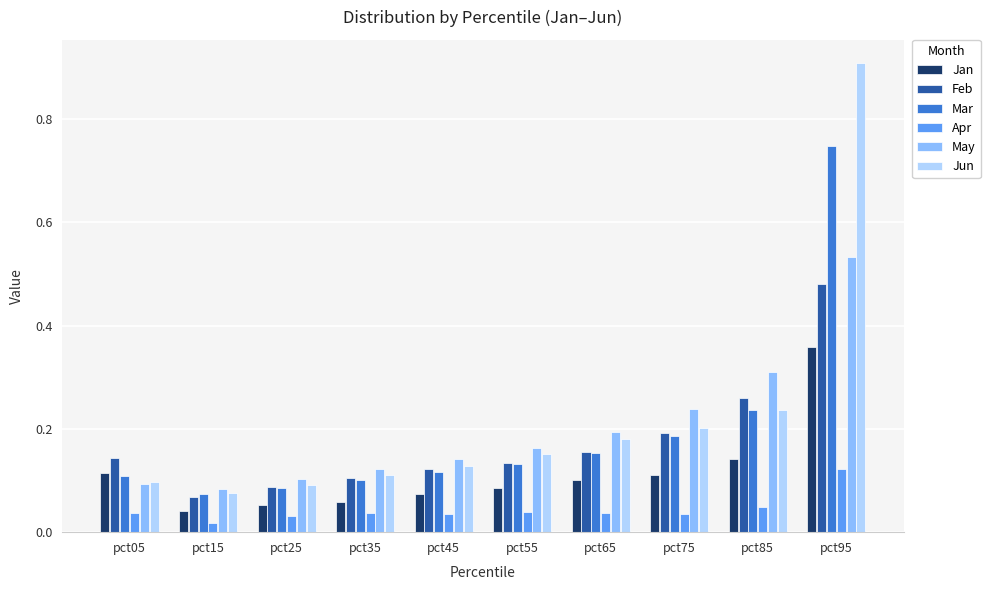

Which category has the lowest value in the Feb series?

pct15